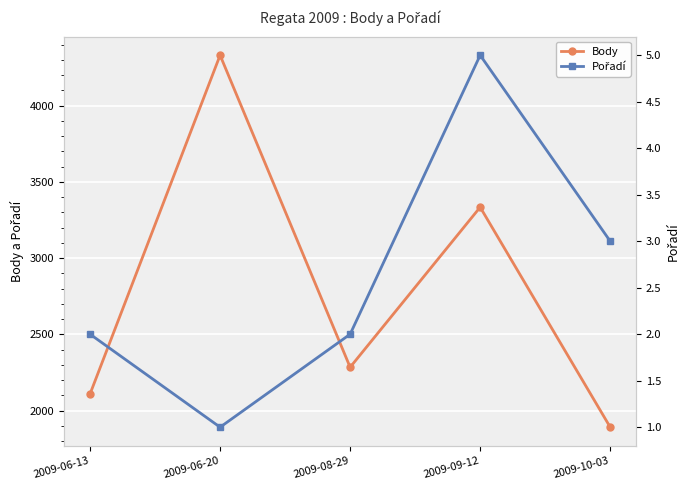

Which category has the highest value in the Pořadí series?

2009-09-12